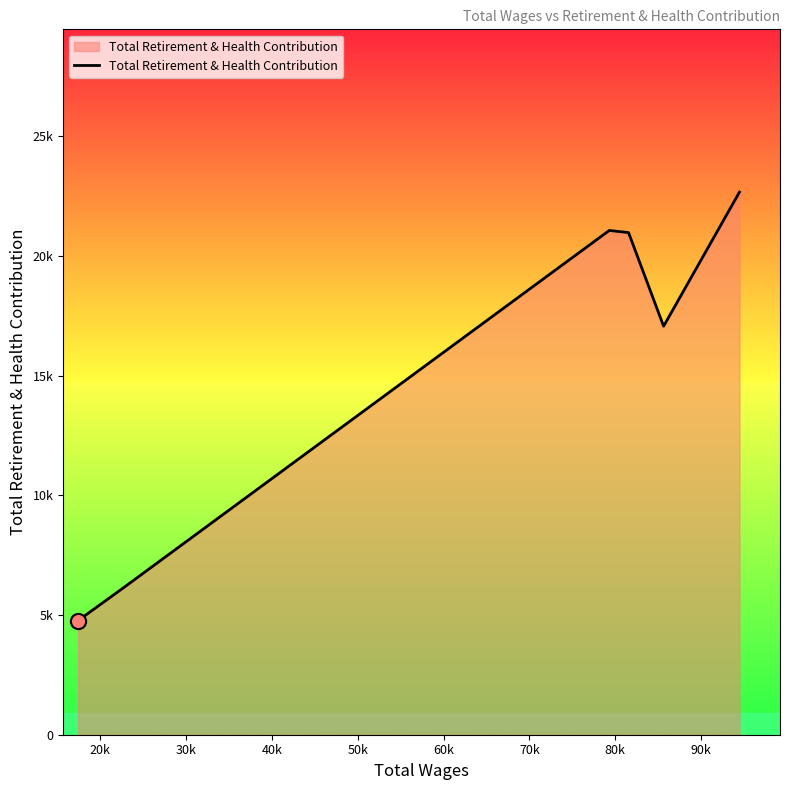

Does the chart have visible grid lines?

No